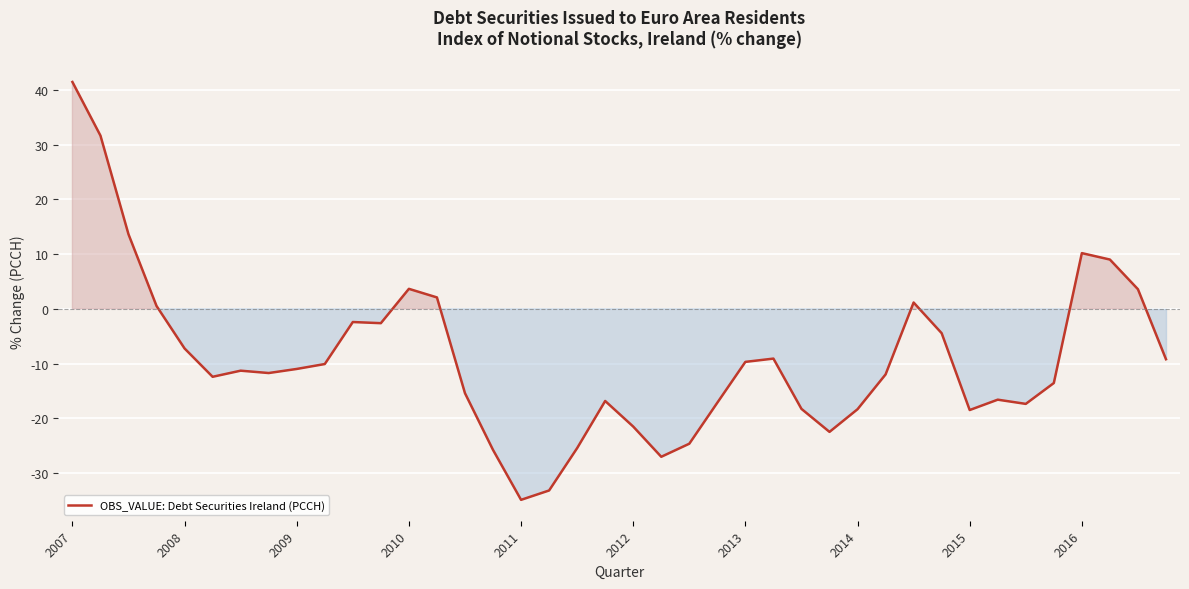

What is the greatest value displayed?

41.4